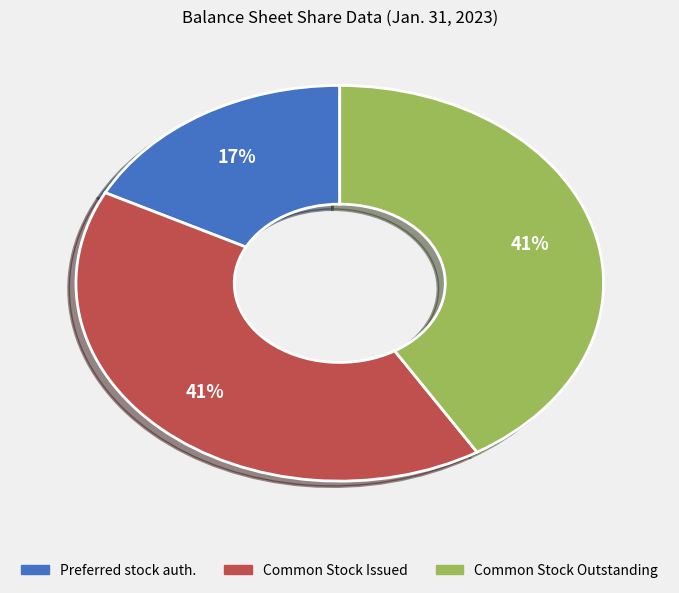

Is there any slice that represents more than half of the pie?

No